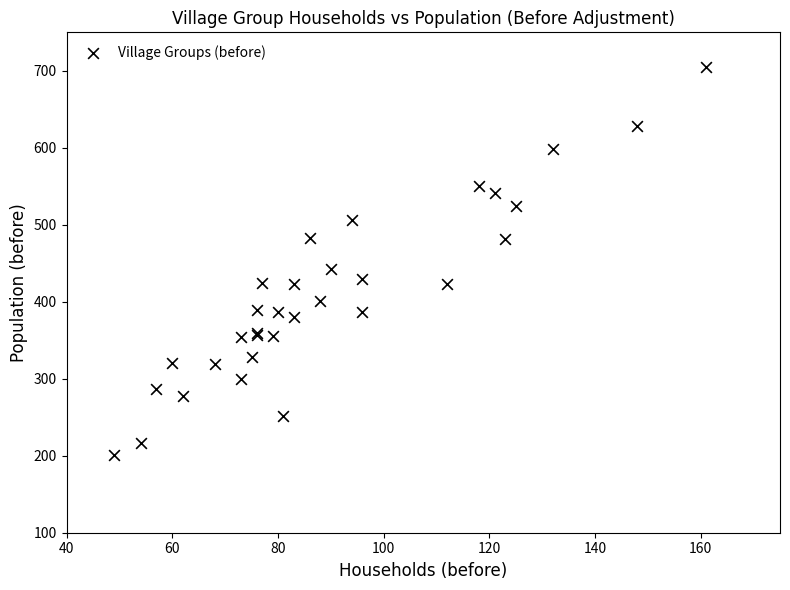

What Y value in the scatter plot is closest to 453?

442